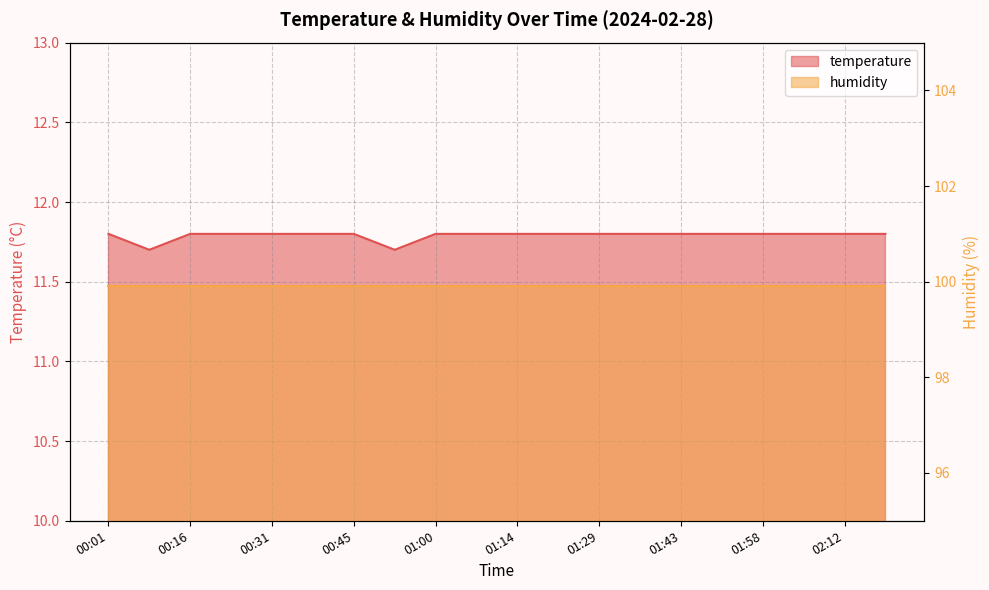

What is the label of the 12th point from the right?

01:00